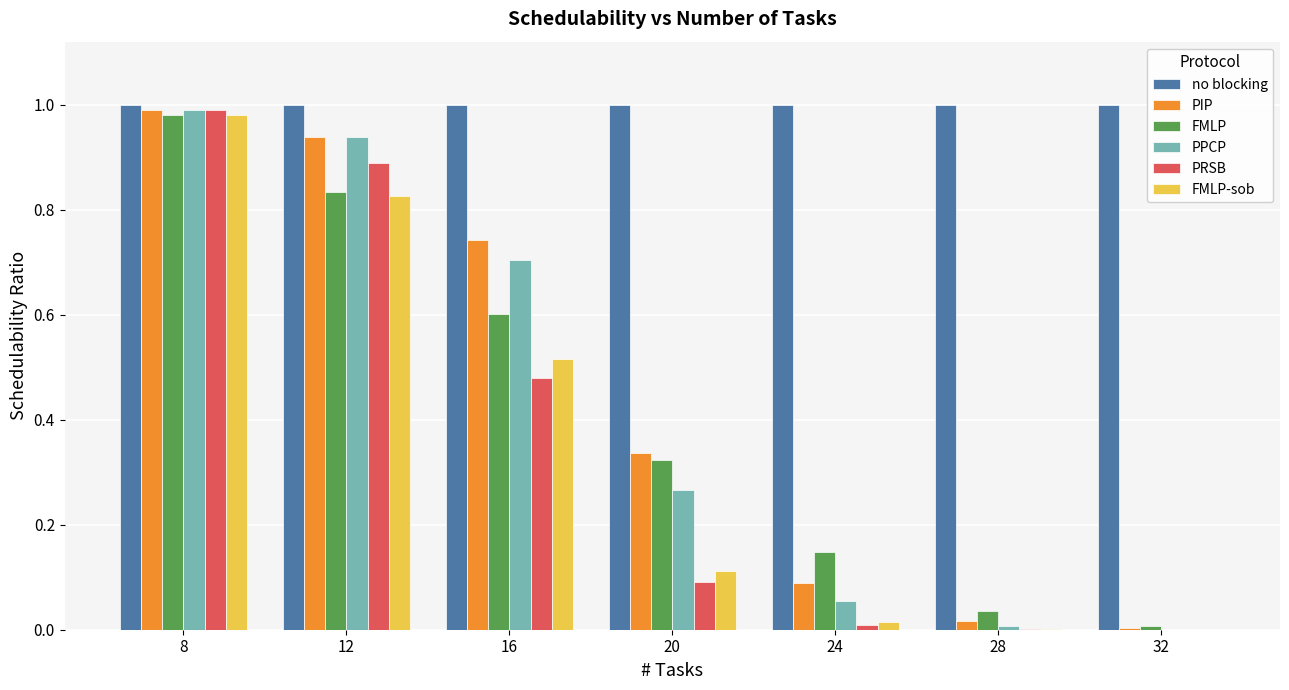

Is the value of PIP at 16 greater than the value of FMLP-sob at 20?

Yes